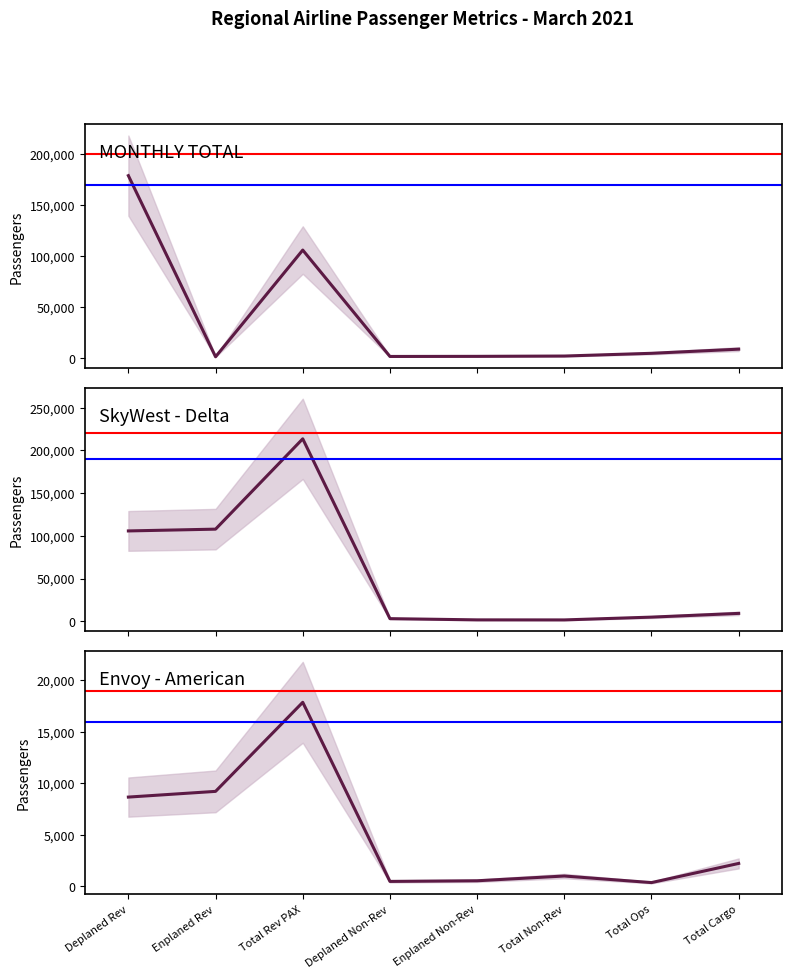

What is the average value of the Envoy - American series?

5033